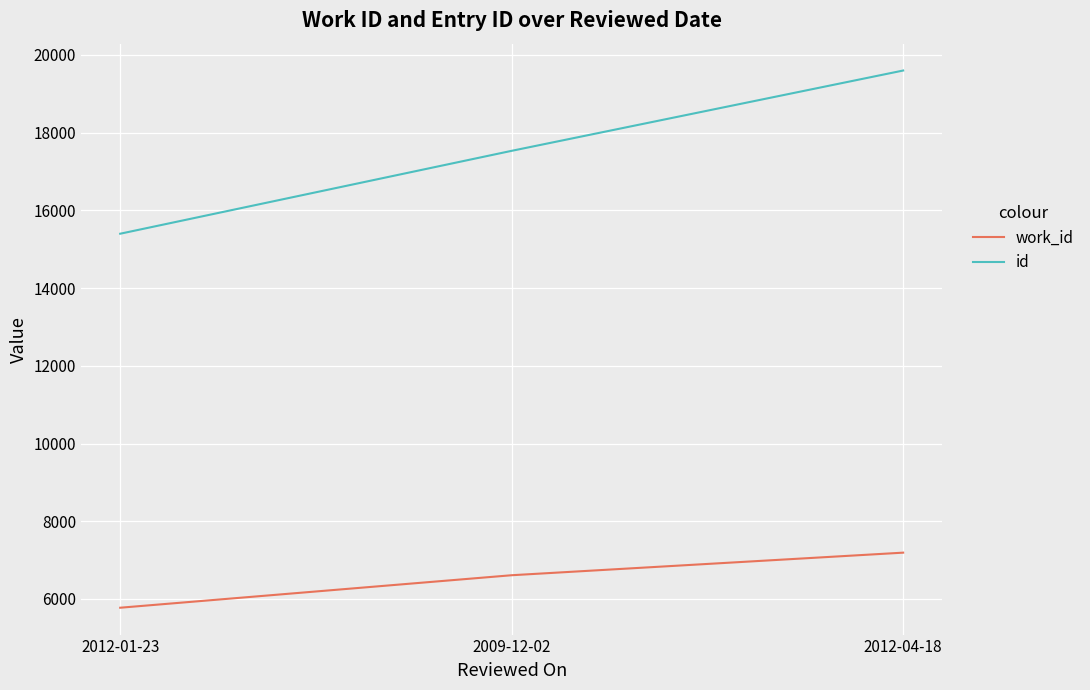

Read the work_id value at 2012-04-18.

7192